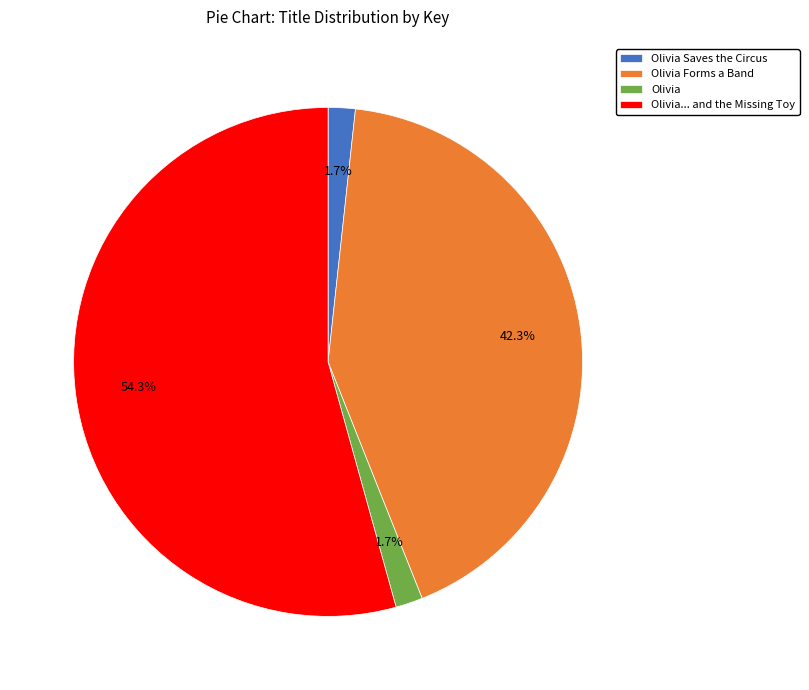

Between Olivia Saves the Circus and Olivia... and the Missing Toy, which is larger?

Olivia... and the Missing Toy